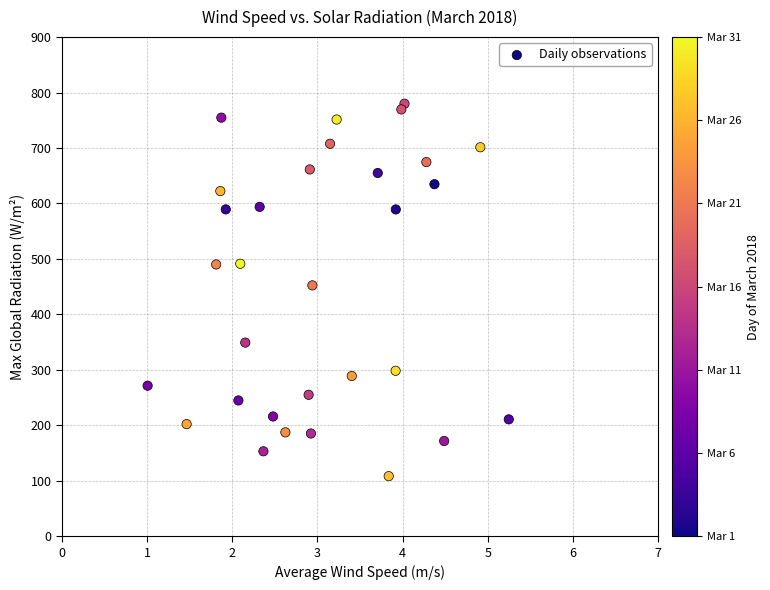

What is the range of X values (max minus min)?

4.2